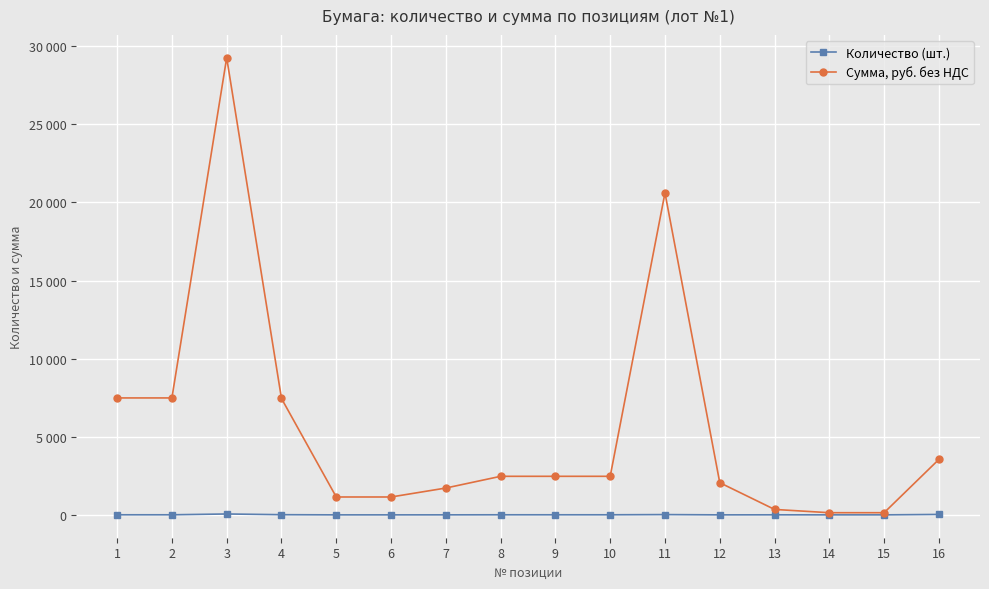

At how many categories does at least one series exceed 24266?

1